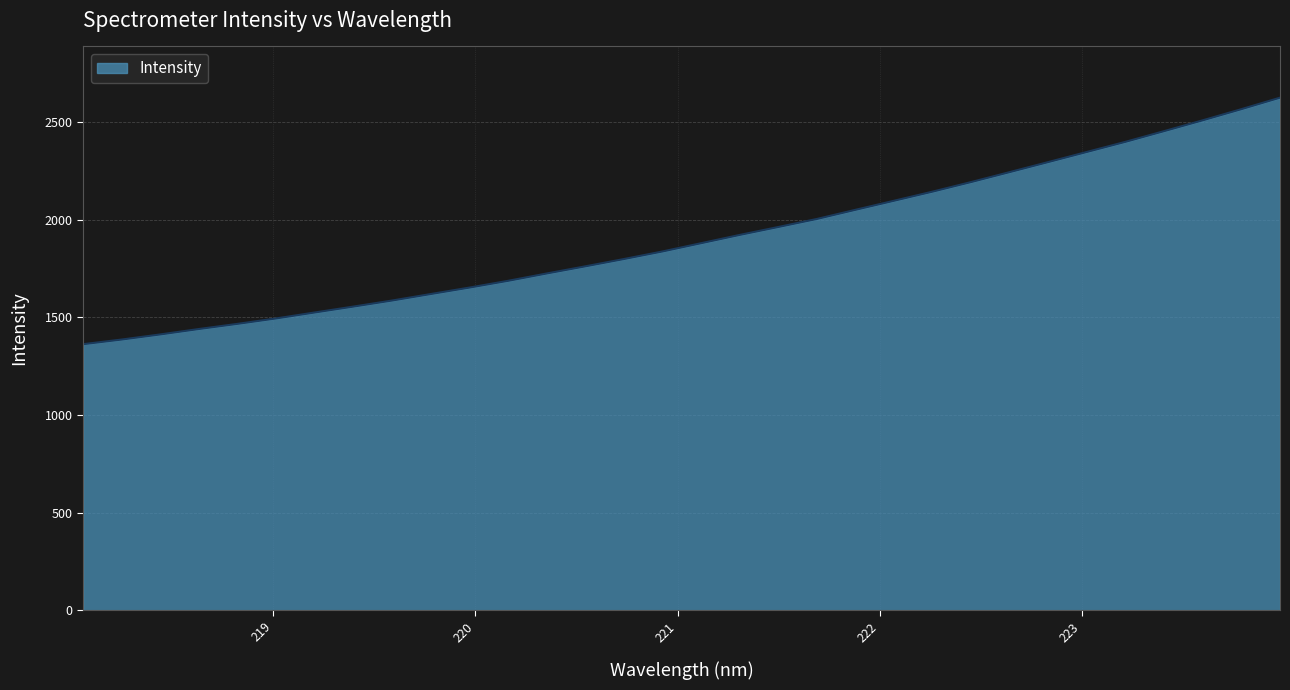

What is the difference between the maximum and minimum values?

1263.2